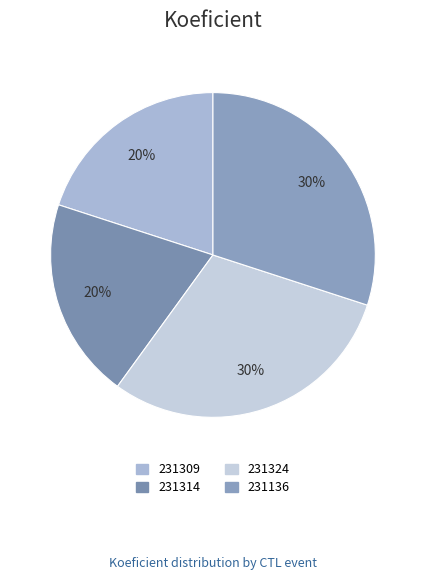

To the nearest percent, what portion does 231136 represent?

30%